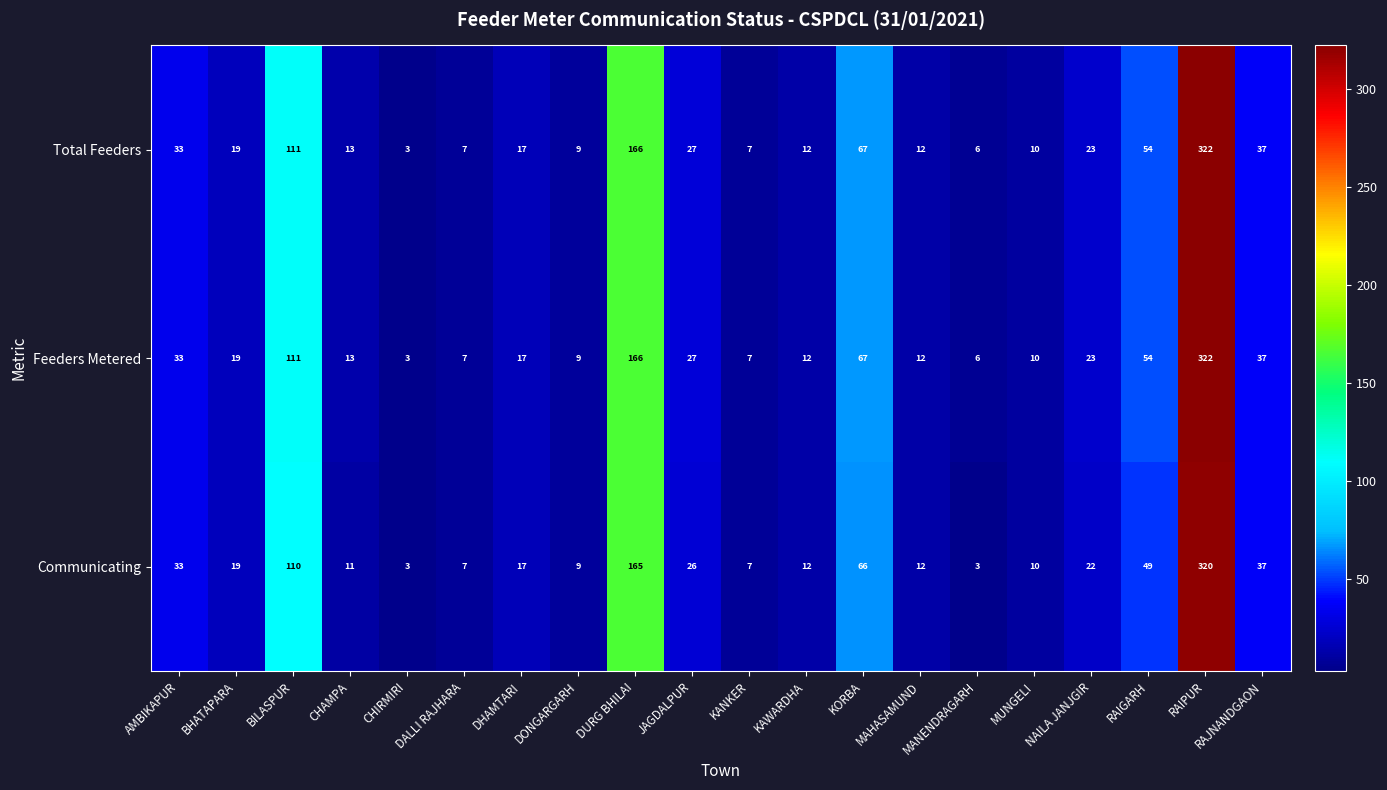

What is the minimum value shown in the chart?

3